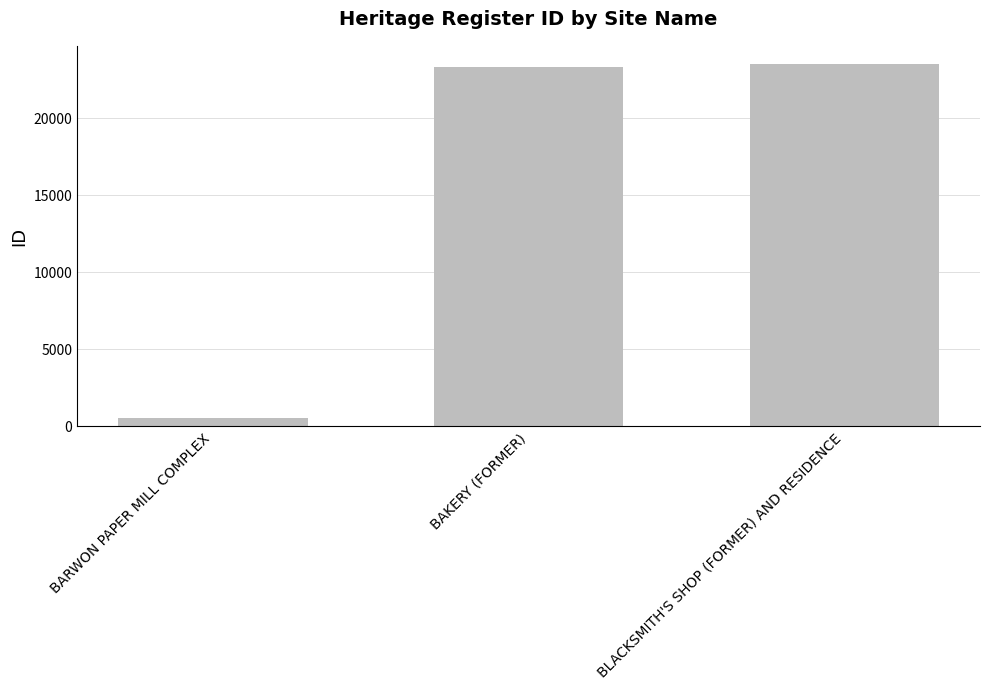

At which category does the chart reach its minimum across all series?

BARWON PAPER MILL COMPLEX